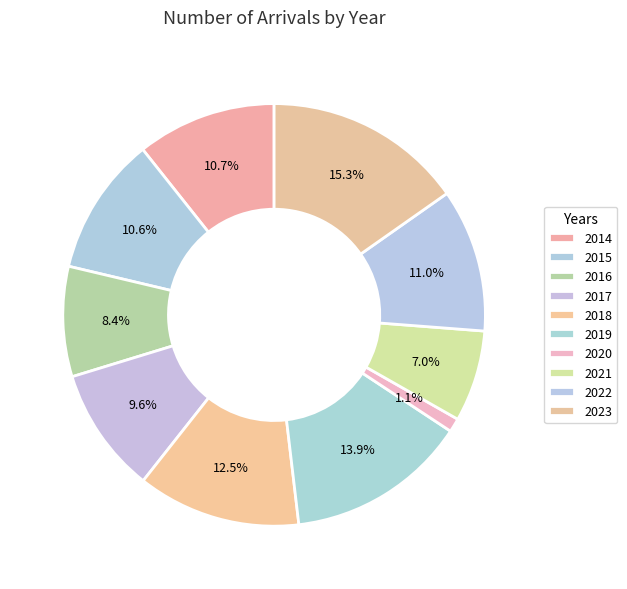

How many slices are in this pie chart?

10